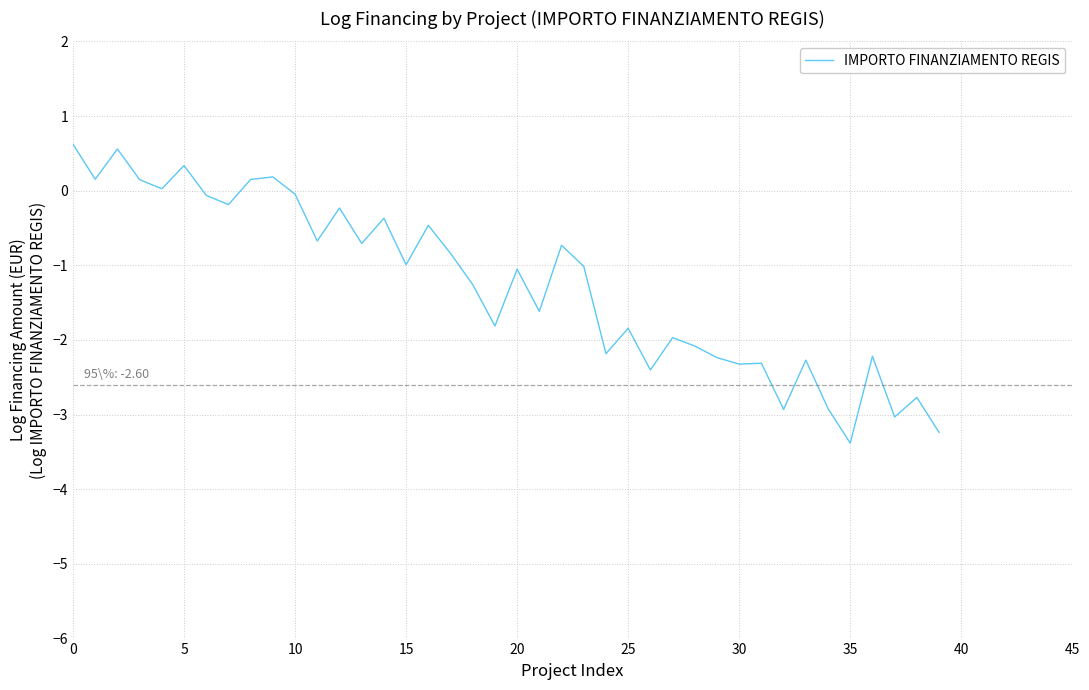

What is the minimum value shown in the chart?

-3.4